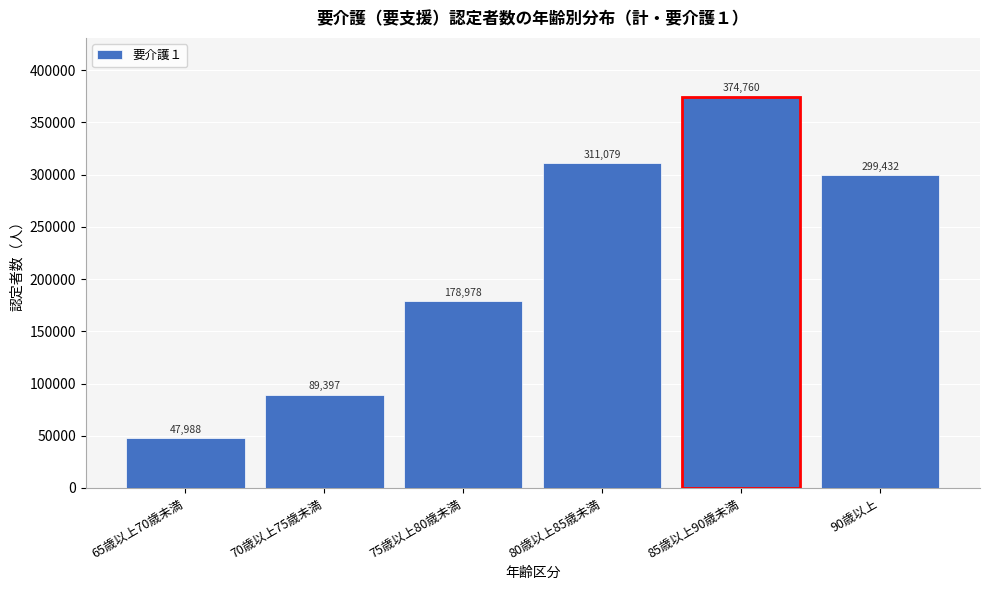

Reading left to right, transcribe all the data shown in this chart.

65歳以上70歳未満=47988	70歳以上75歳未満=89397	75歳以上80歳未満=178978	80歳以上85歳未満=311079	85歳以上90歳未満=374760	90歳以上=299432